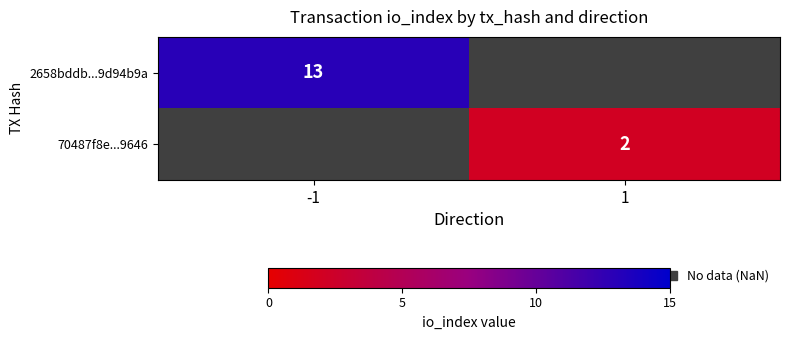

True or false: 70487f8e...9646 has a value of 3.1 at 1.

False